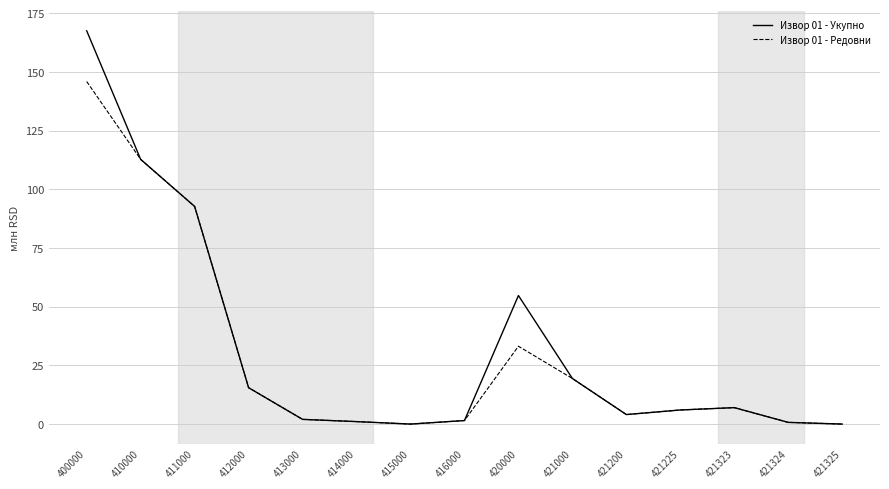

What are all the series names shown in the legend?

Извор 01 - Укупно, Извор 01 - Редовни